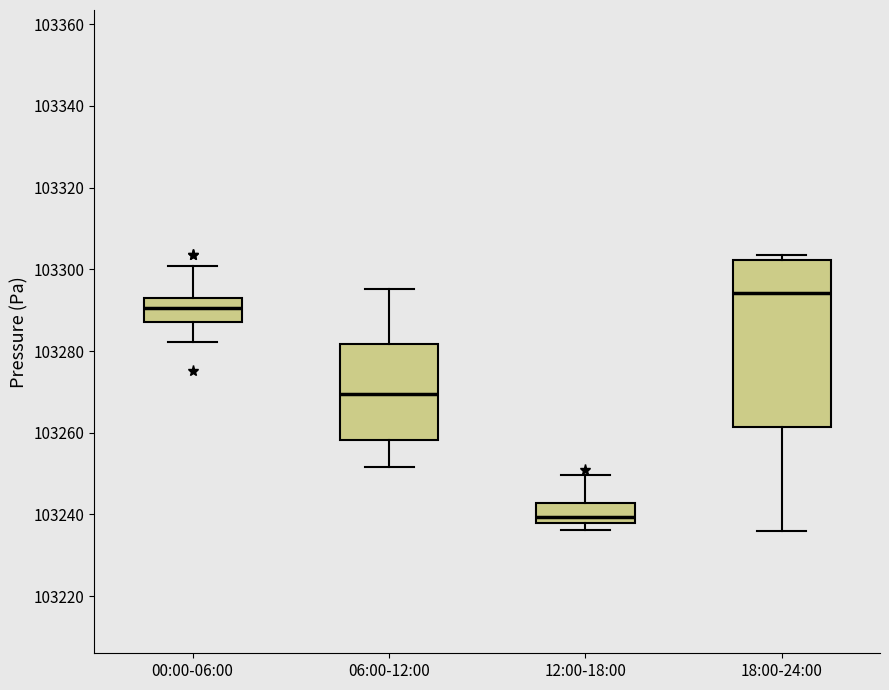

Reading left to right, read every box against the y-axis: the position of its median line, the range the box covers, and the ends of its whiskers. The values are not printed on the chart, so give them approximately, as read against the axis.

00:00-06:00: median 103290, box 103288 to 103294, whiskers 103282 to 103300
06:00-12:00: median 103270, box 103258 to 103282, whiskers 103252 to 103296
12:00-18:00: median 103240, box 103238 to 103242, whiskers 103236 to 103250
18:00-24:00: median 103294, box 103262 to 103302, whiskers 103236 to 103304